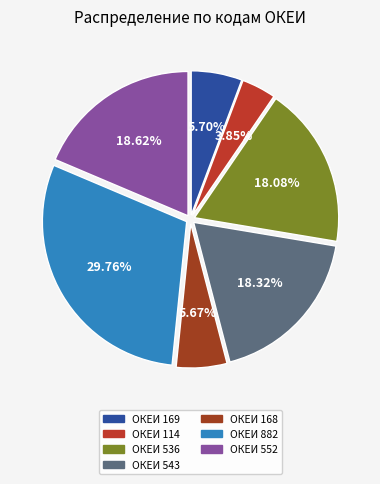

Count the number of slices in the pie.

7